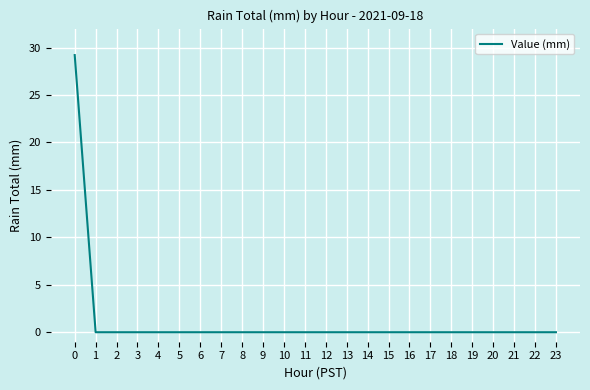

What is the difference between the maximum and minimum values?

29.2